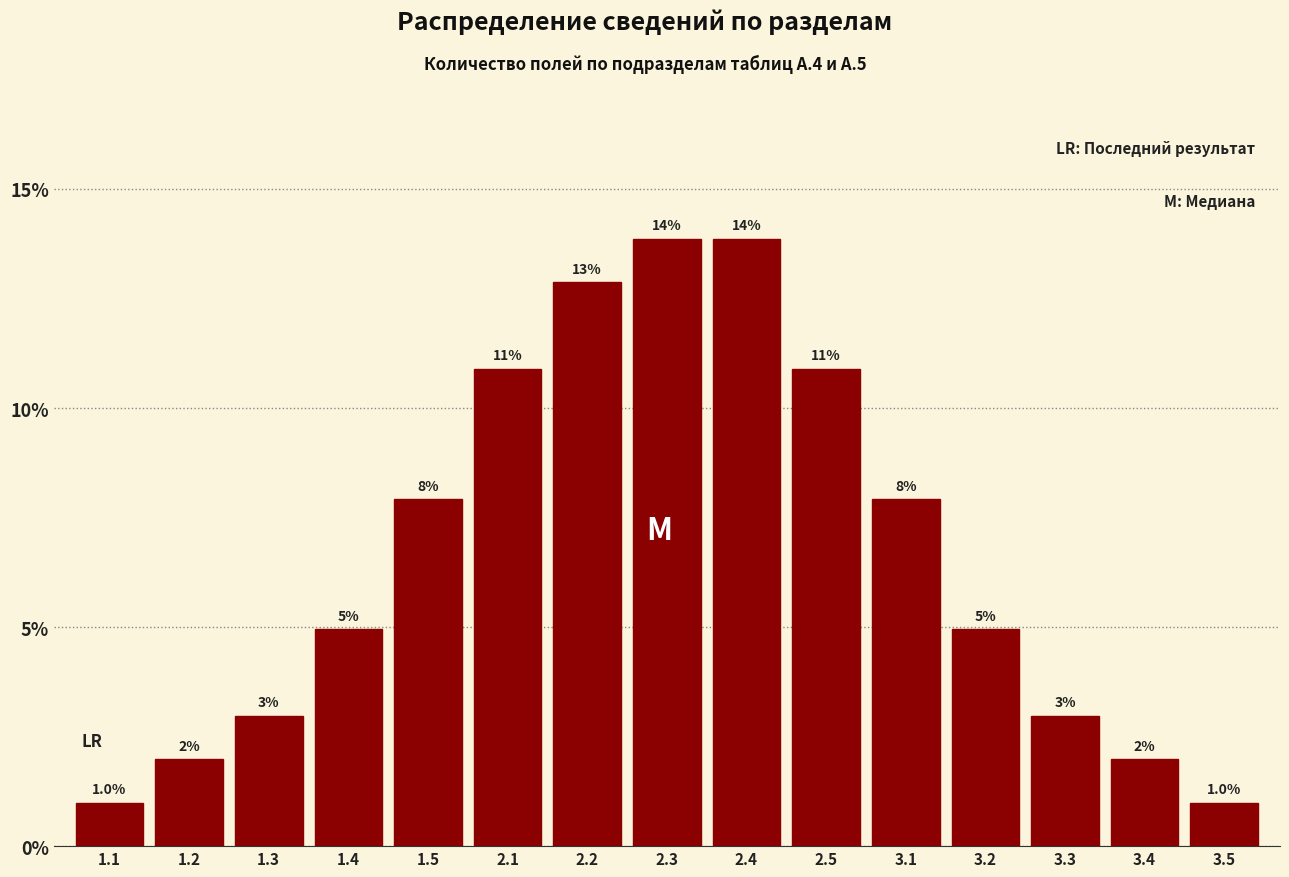

Reading right to left, what are all the values shown in this chart?

1.0	2.0	3.0	5.0	7.9	10.9	13.9	13.9	12.9	10.9	7.9	5.0	3.0	2.0	1.0